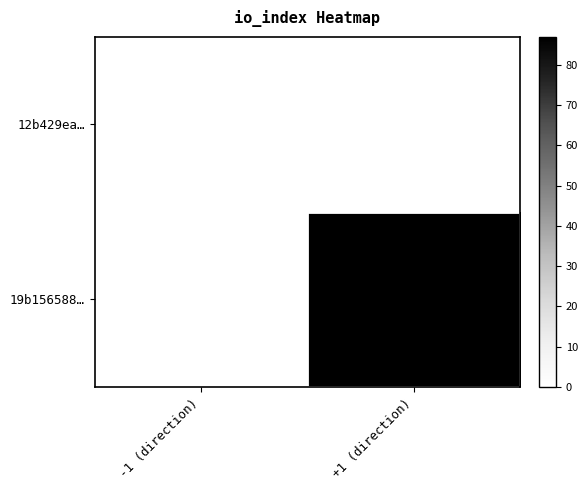

List the series in order of their overall mean, lowest first.

12b429ea…, 19b156588…